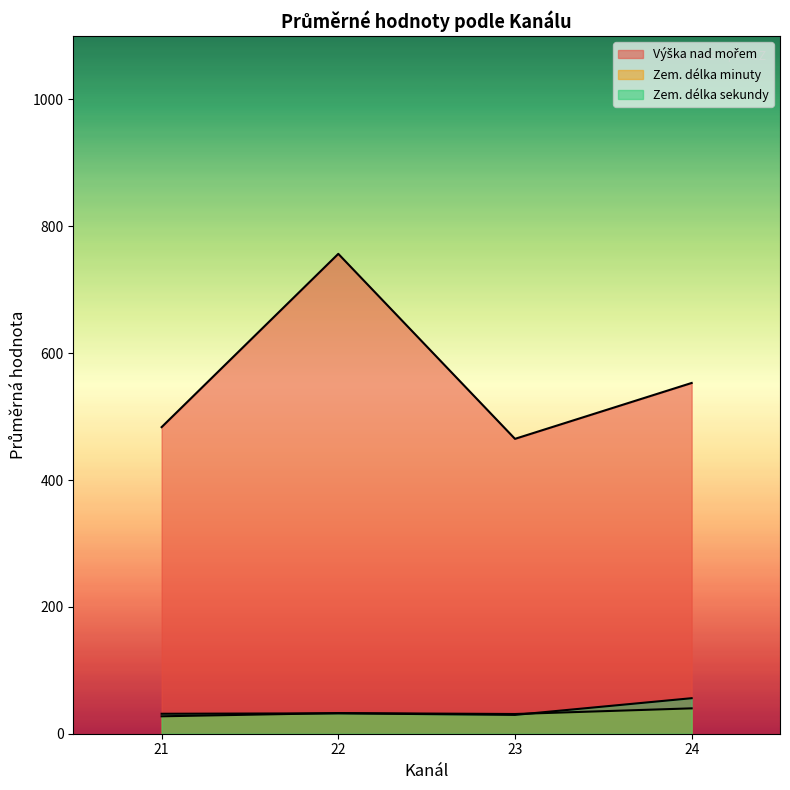

Where is Zem. délka sekundy nearest to the value 31?

21